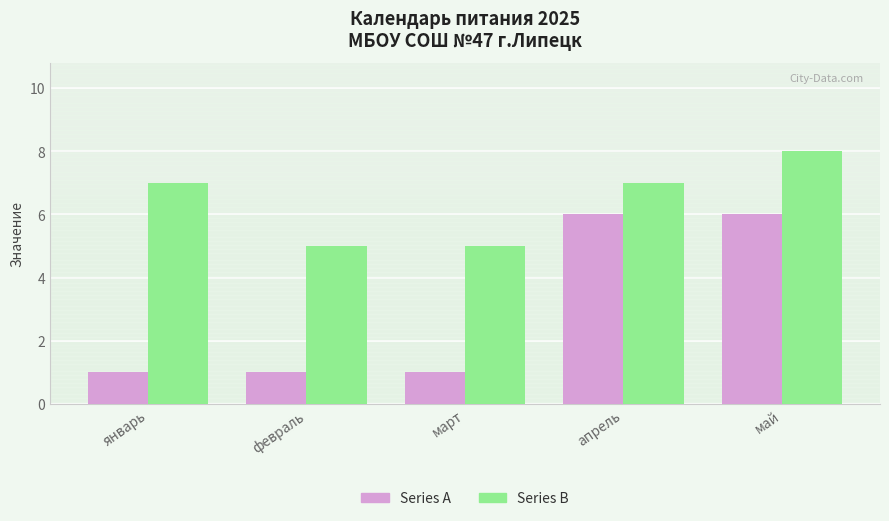

Which series has the largest range (max minus min)?

Series A